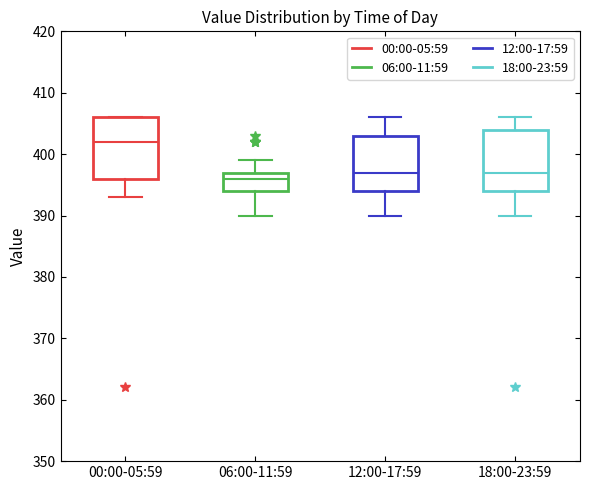

Where is the upper edge of the box for 18:00-23:59 on the y-axis? The values are not printed on the chart, so give them approximately, as read against the axis.

404